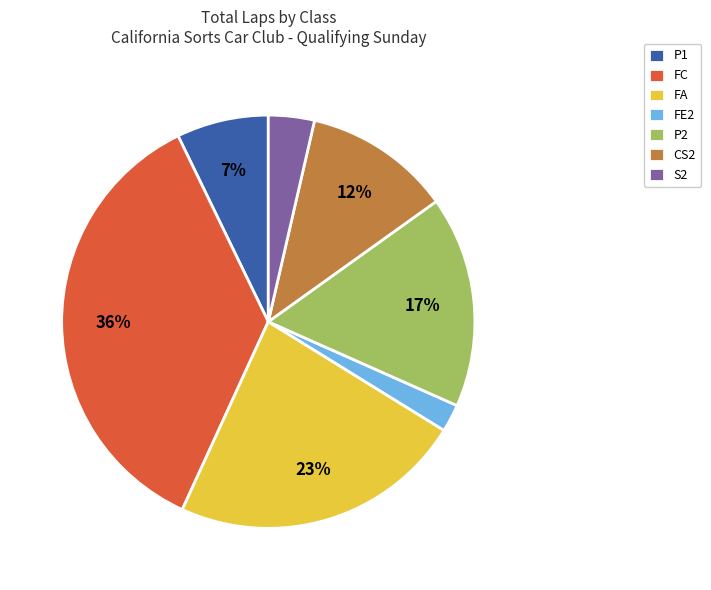

How many slices are in this pie chart?

7